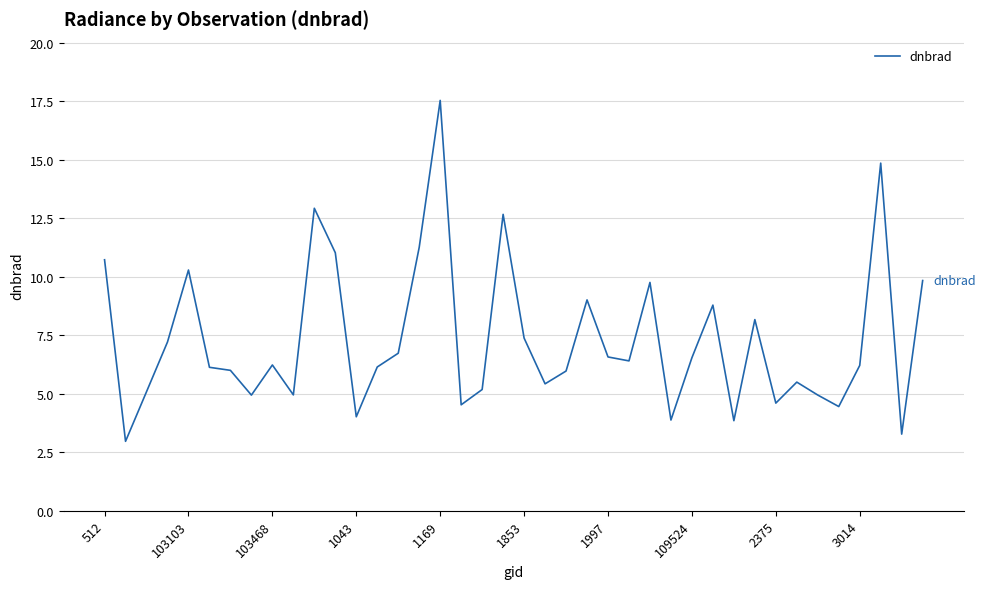

What is the maximum value shown in the chart?

17.5